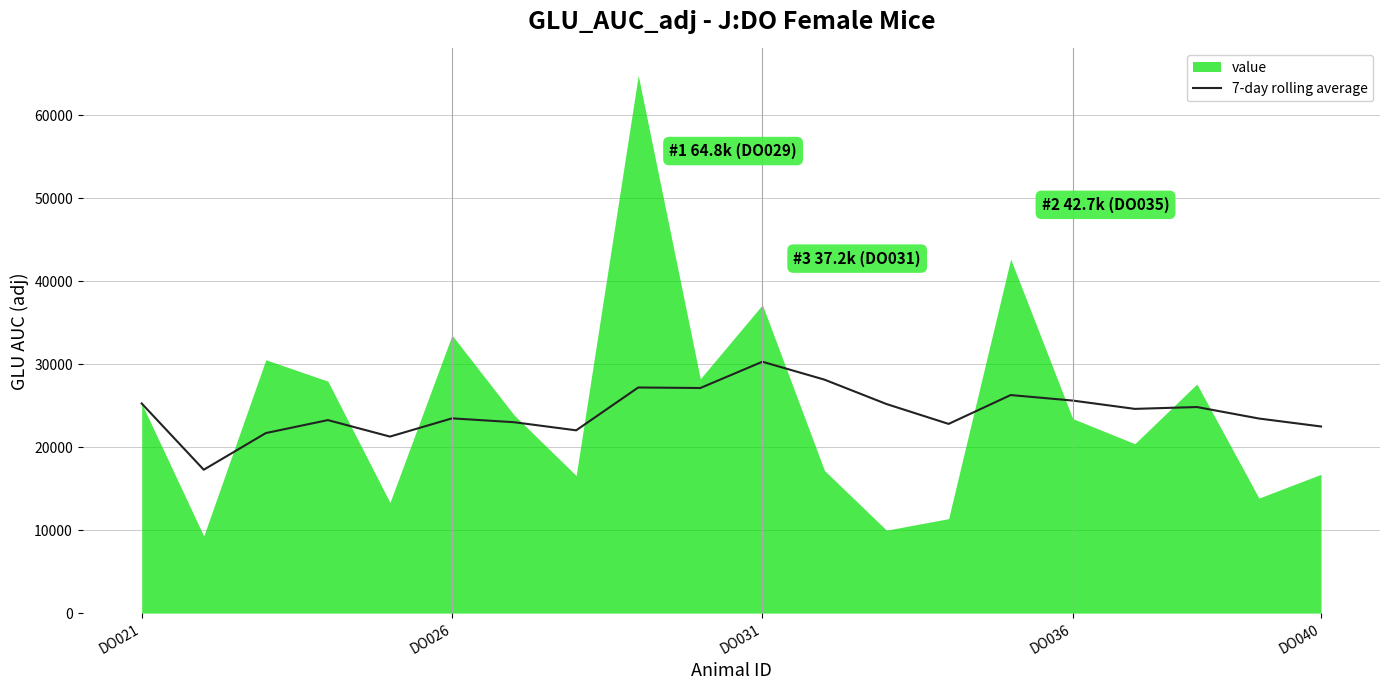

At which label does 7-day rolling average reach its peak?

DO031